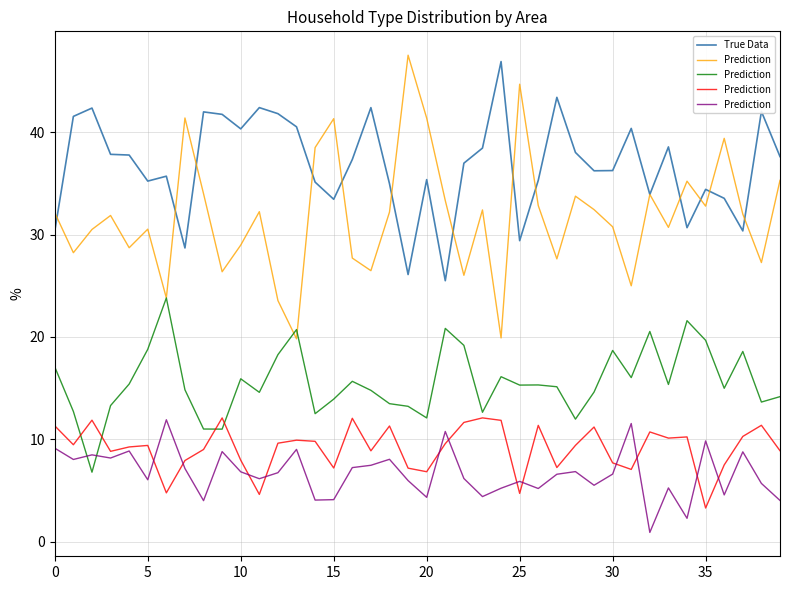

The True Data series shows 42.4 at 11. True or false?

True